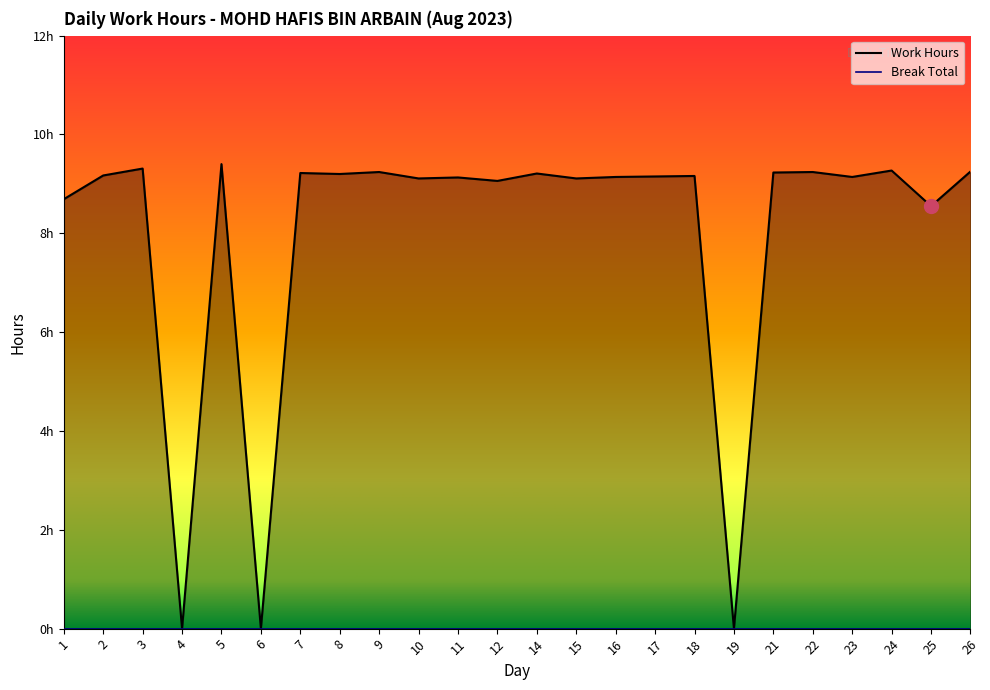

What is the value of the 12th point from the left?

9.1